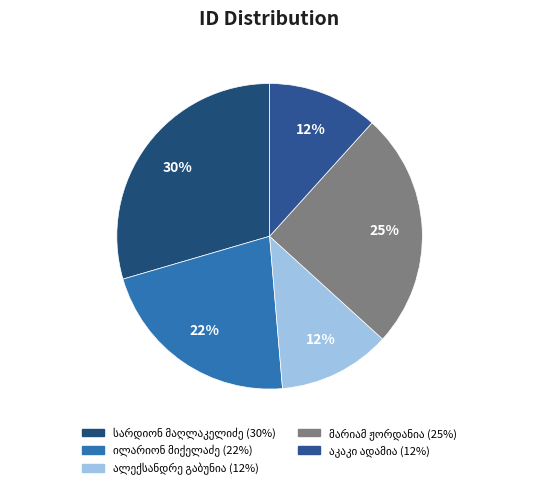

Approximately how many times larger is the value at მარიამ (მართა) ივანეს ასული ჟორდანია compared to ალექსანდრე გიორგის ძე გაბუნია?

2.1